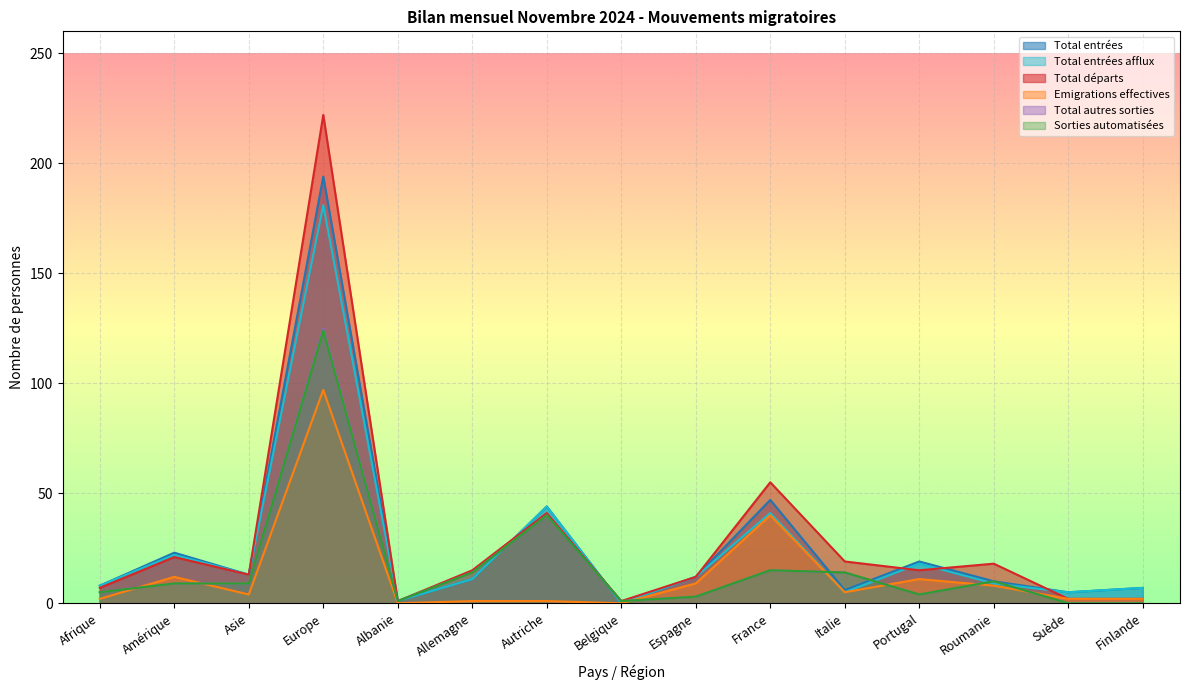

How many times do Sorties automatisées and Total entrées cross each other?

5